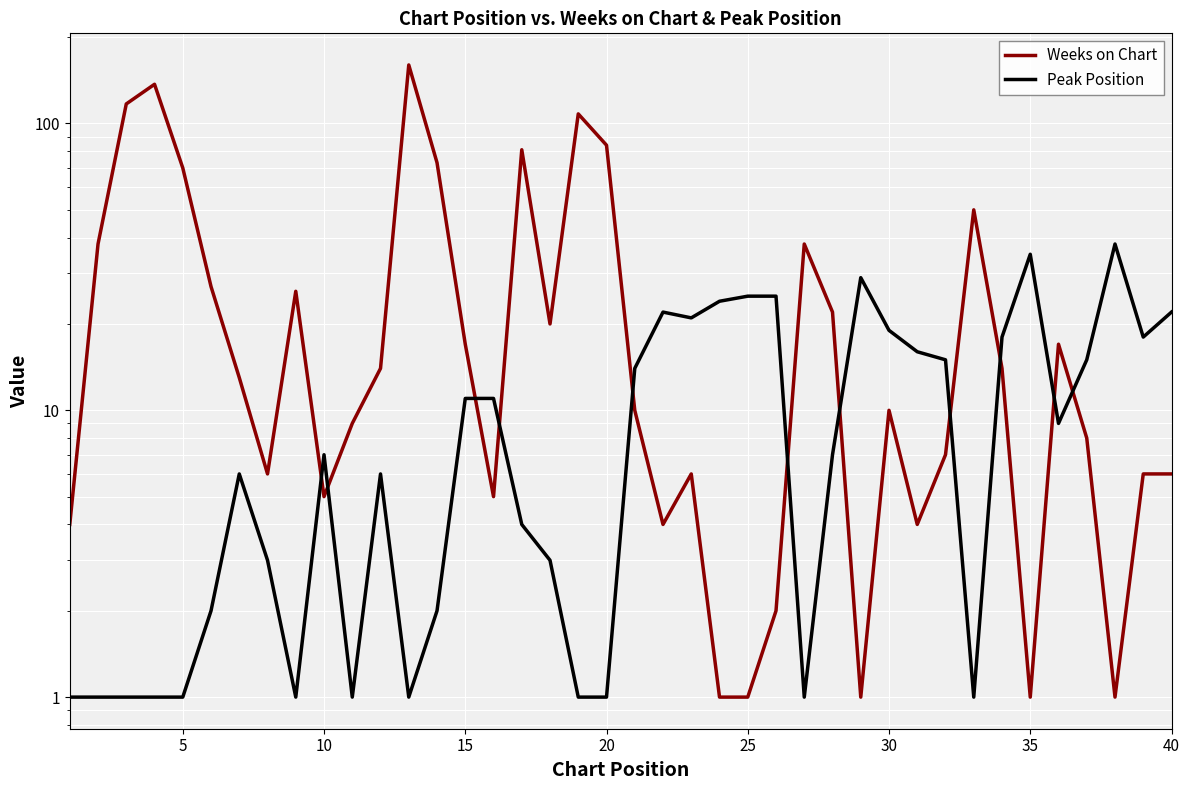

How many data points does each series have?

40